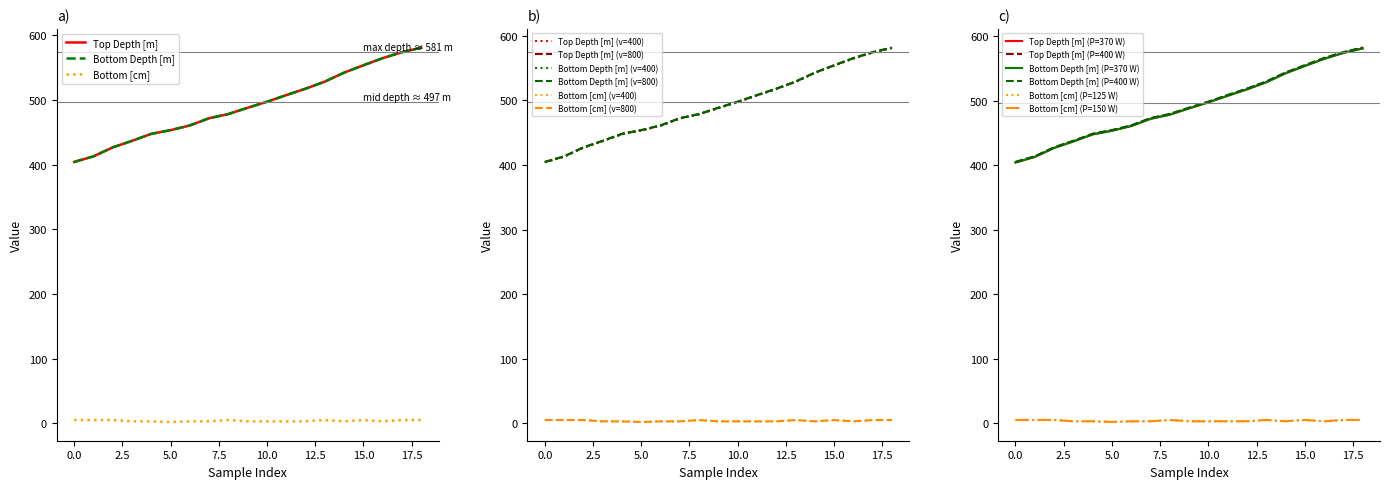

Where is Top Depth [m] nearest to the value 492?

488.11